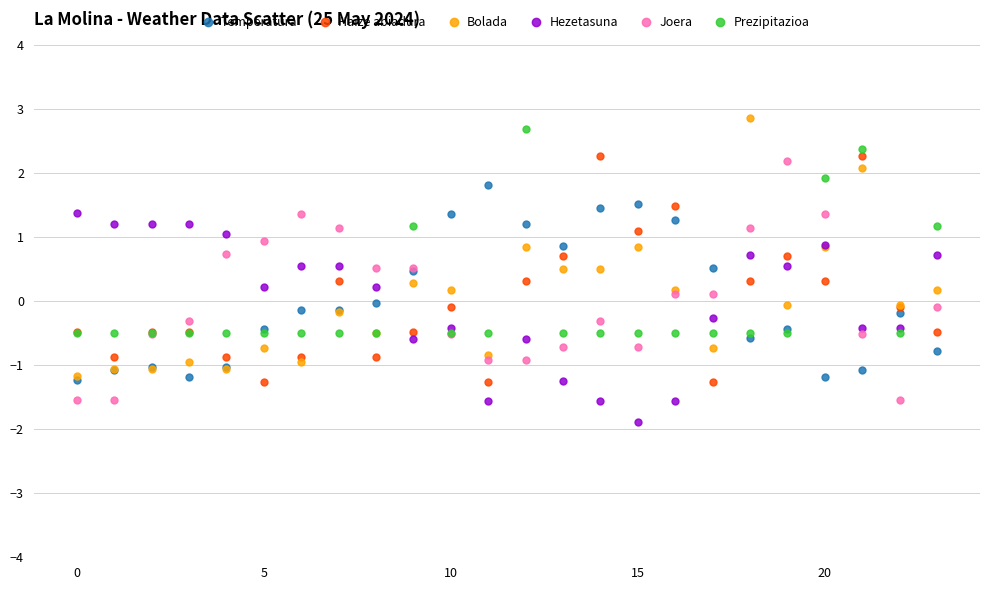

What are all the series names shown in the legend?

Temperatura, Haize abiadura, Bolada, Hezetasuna, Joera, Prezipitazioa